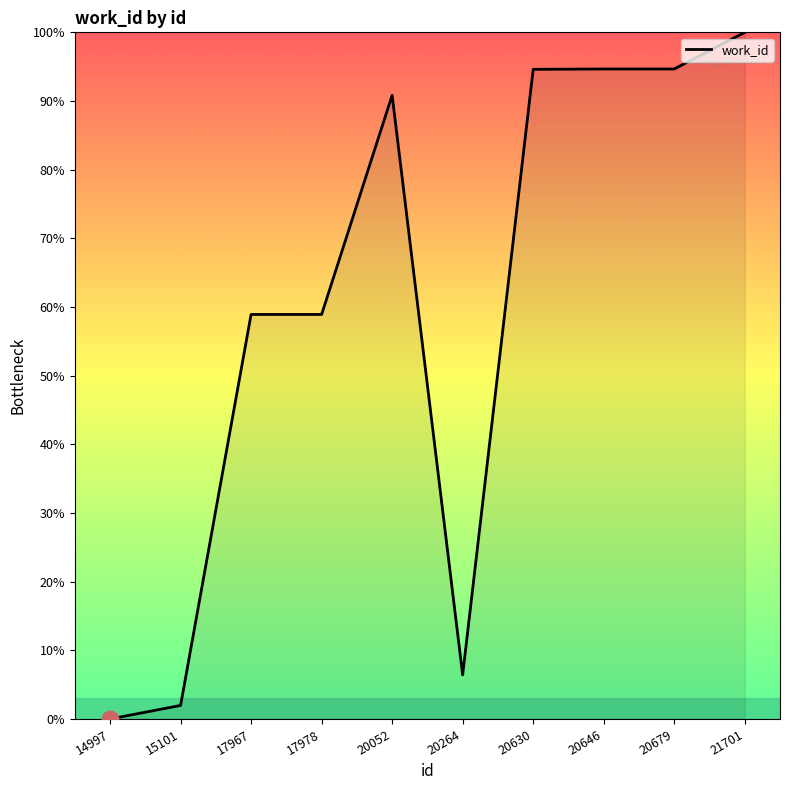

Approximately how many times larger is the value at 20646 compared to 21701?

0.9